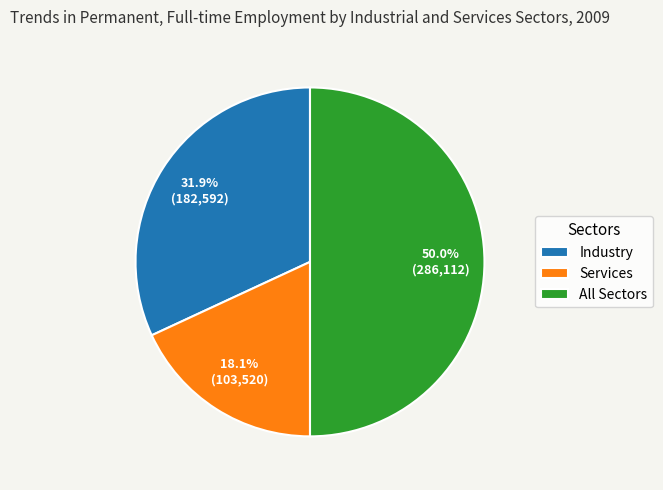

Does Services represent more than half of the total?

No